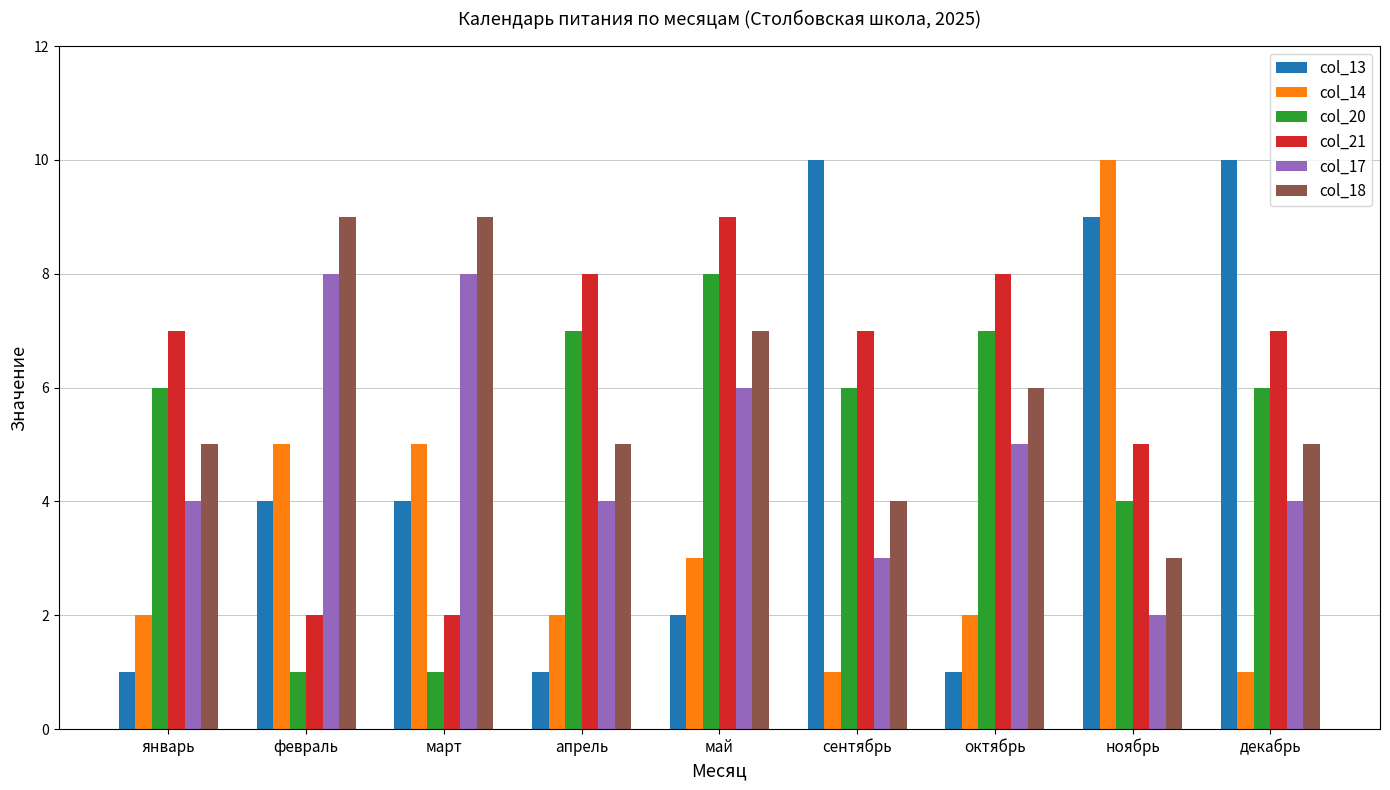

At how many categories does at least one series exceed 4?

9